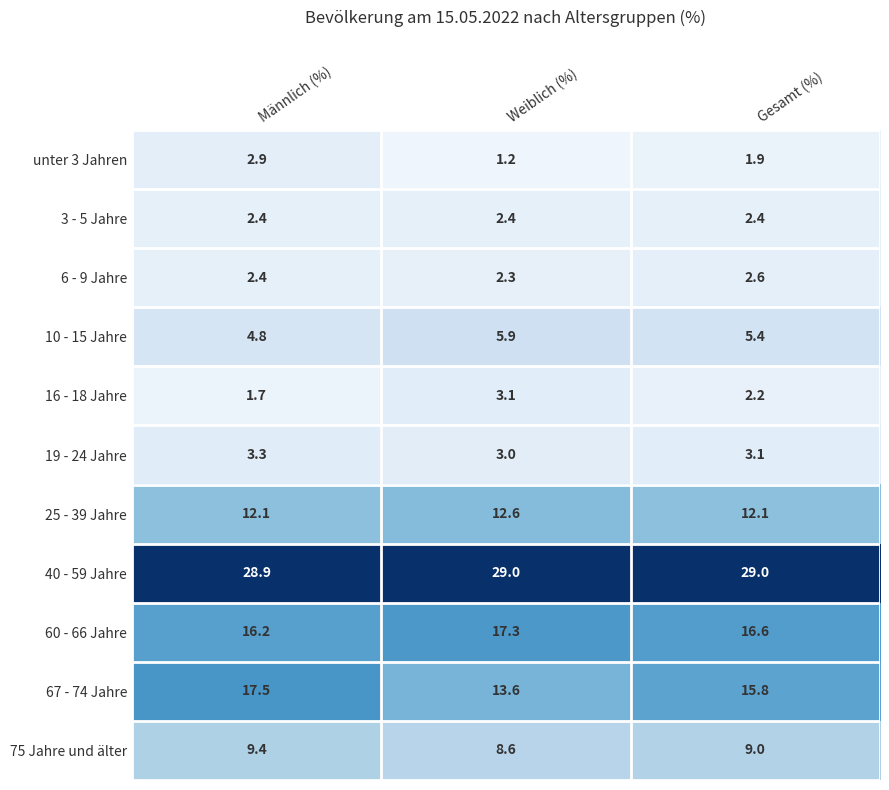

Is it true that 60 - 66 Jahre equals 16.6 at Gesamt (%)?

True